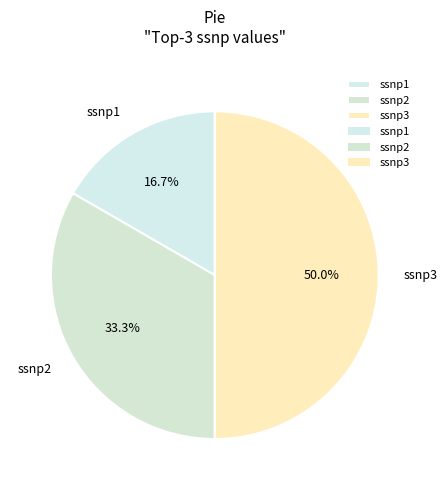

How many slices are in this pie chart?

3